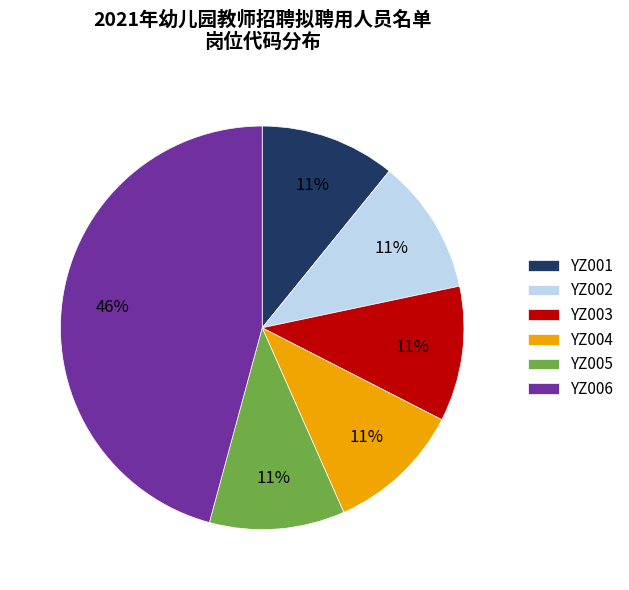

True or false: YZ002 accounts for 1% of the total.

False